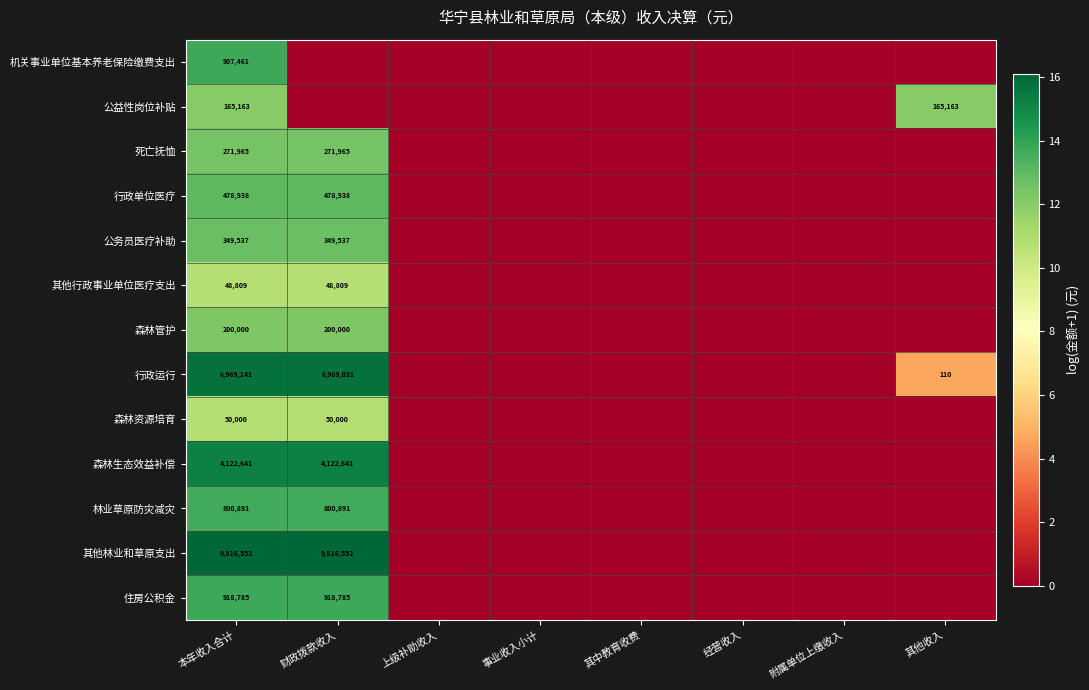

What is the total value across all series at 本年收入合计?

25099883